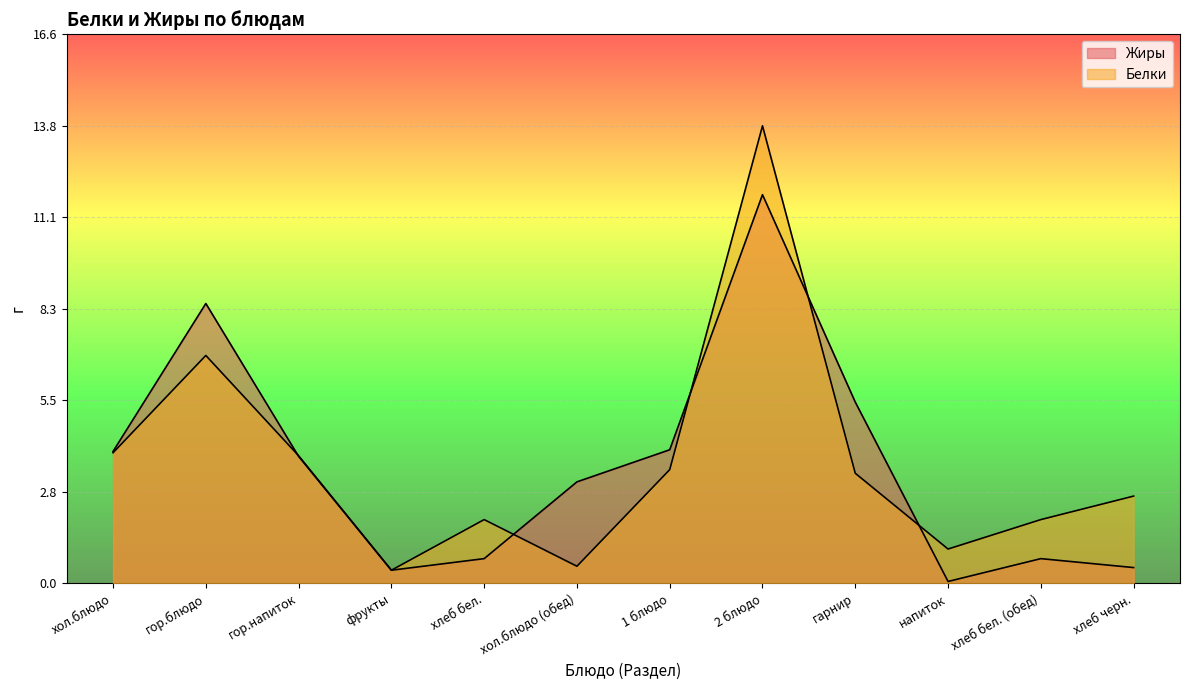

True or false: Жиры has a value of 8.5 at гор.блюдо.

True